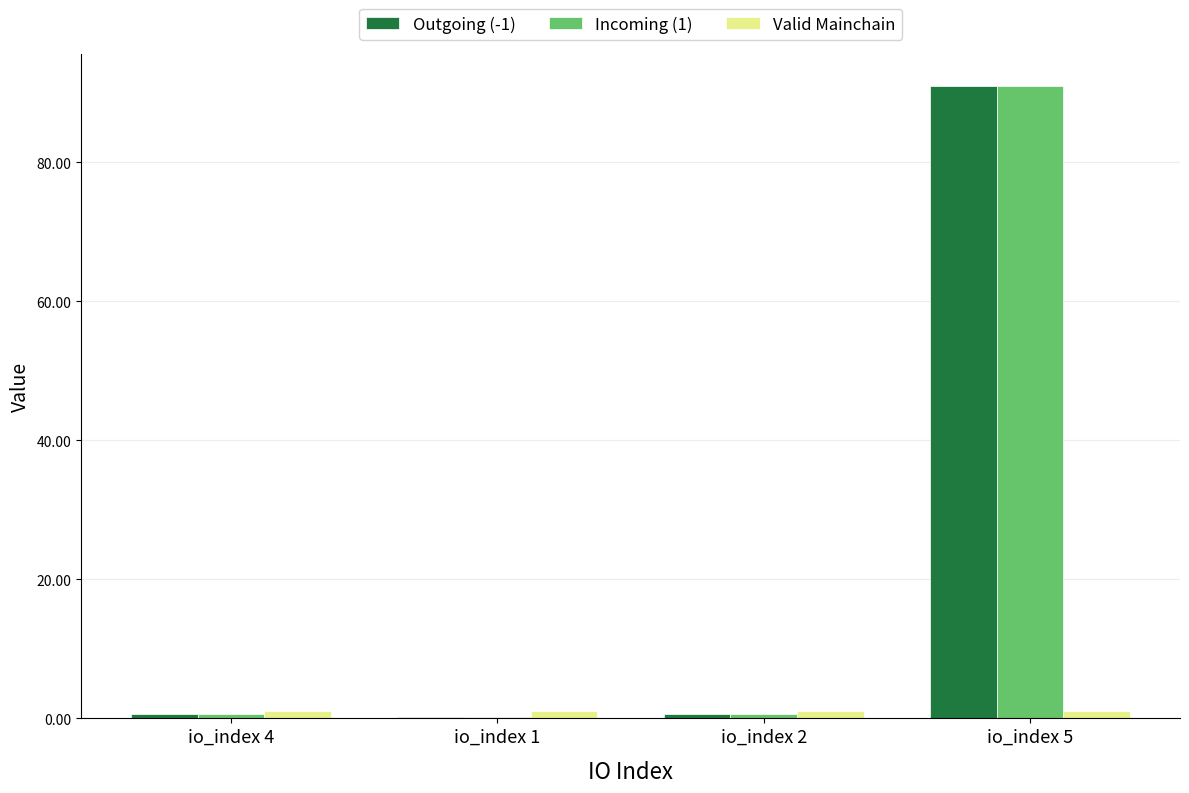

How many series are shown in this chart?

3